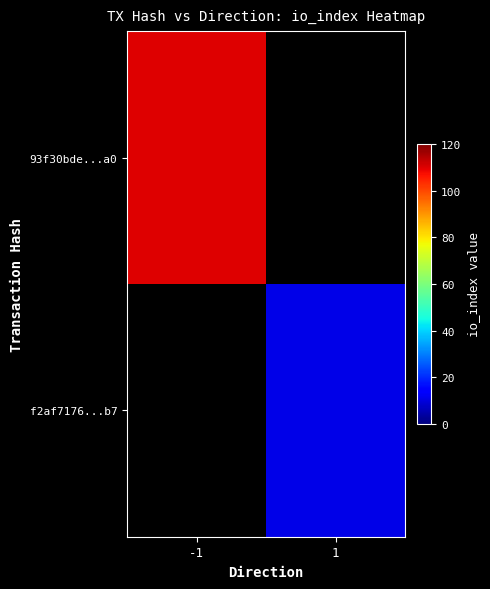

Which category has the lowest value in the f2af7176...b7 series?

-1